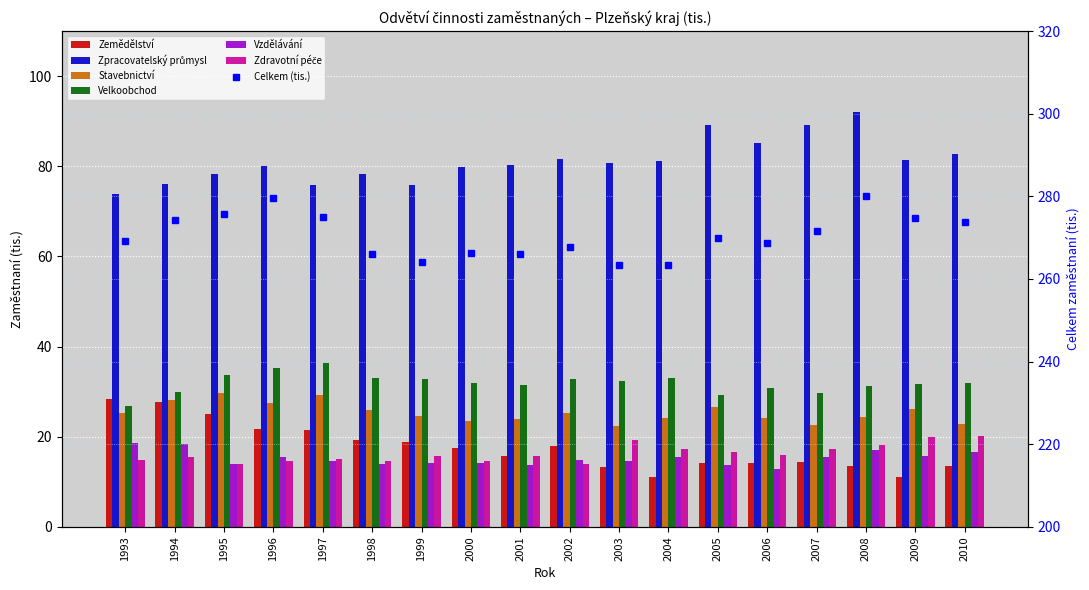

Is it true that Vzdělávání equals 26.4 at 1993?

False